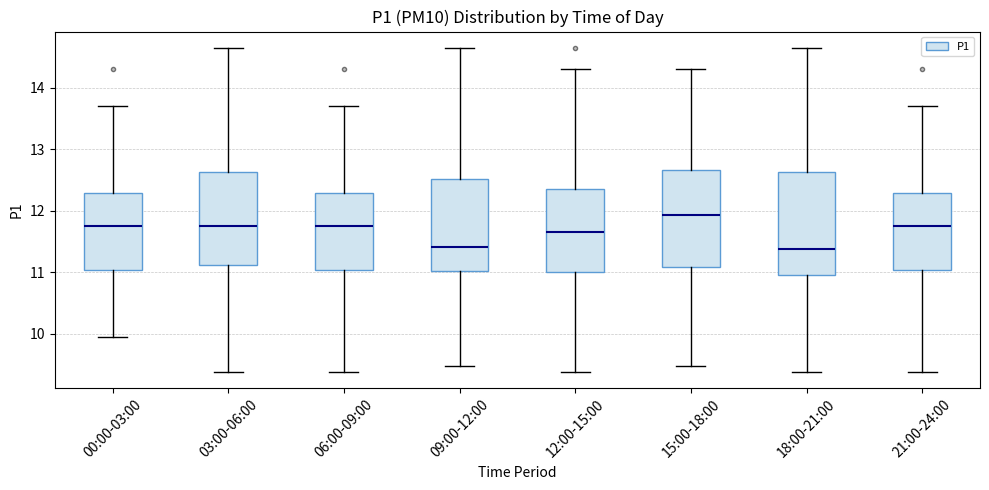

Where does the median line of the box for 03:00-06:00 sit on the y-axis? The values are not printed on the chart, so give them approximately, as read against the axis.

11.8